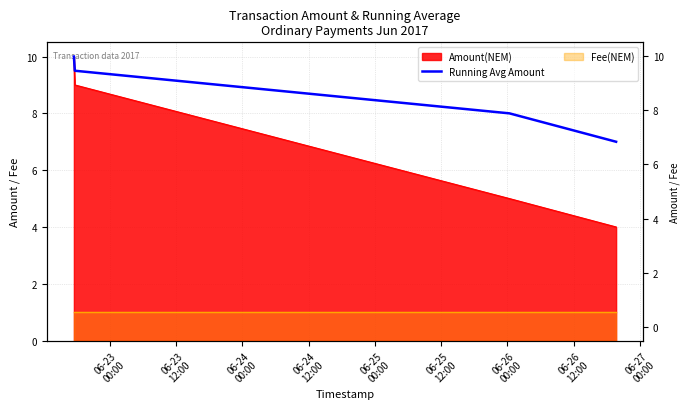

Count the values in the range 8 to 10.

3